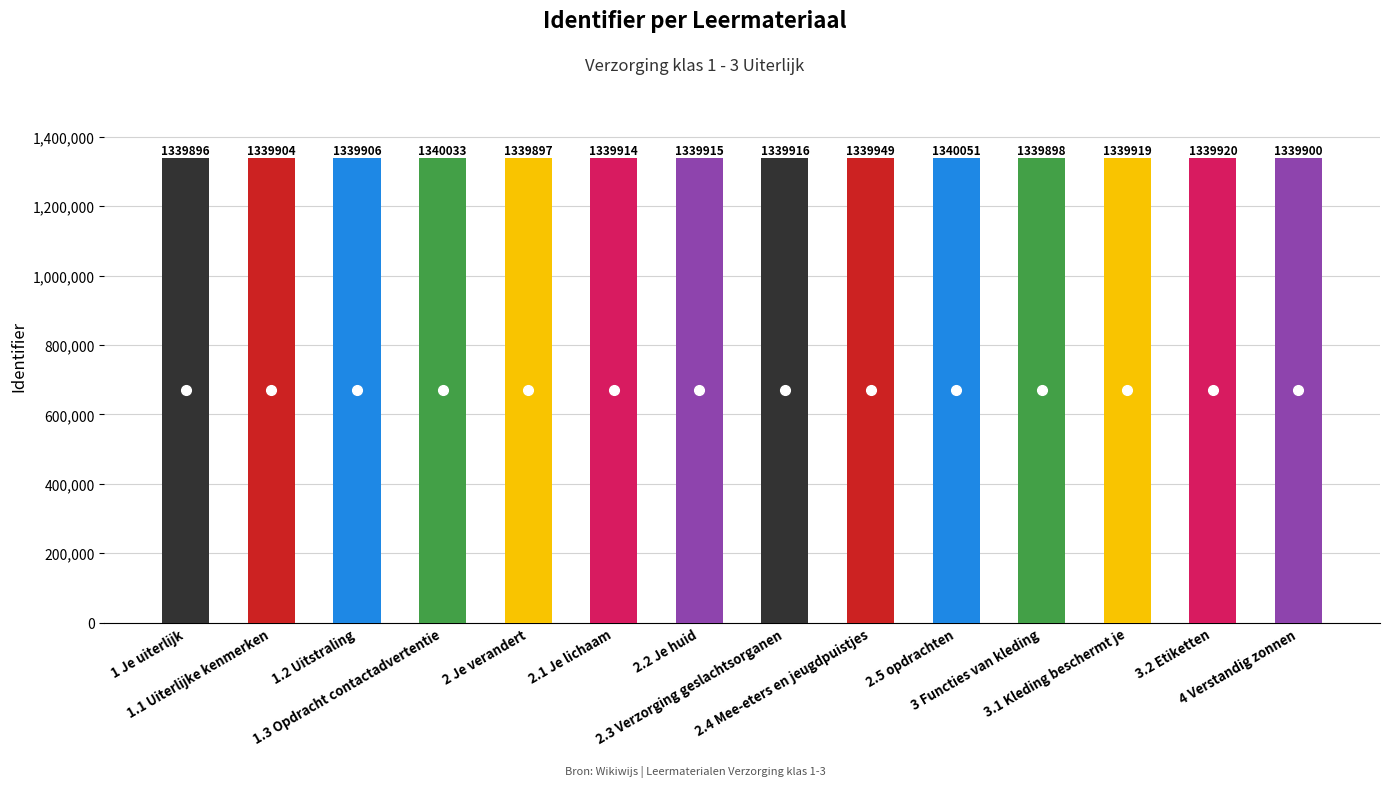

Which label corresponds to the smallest value in the chart?

1 Je uiterlijk